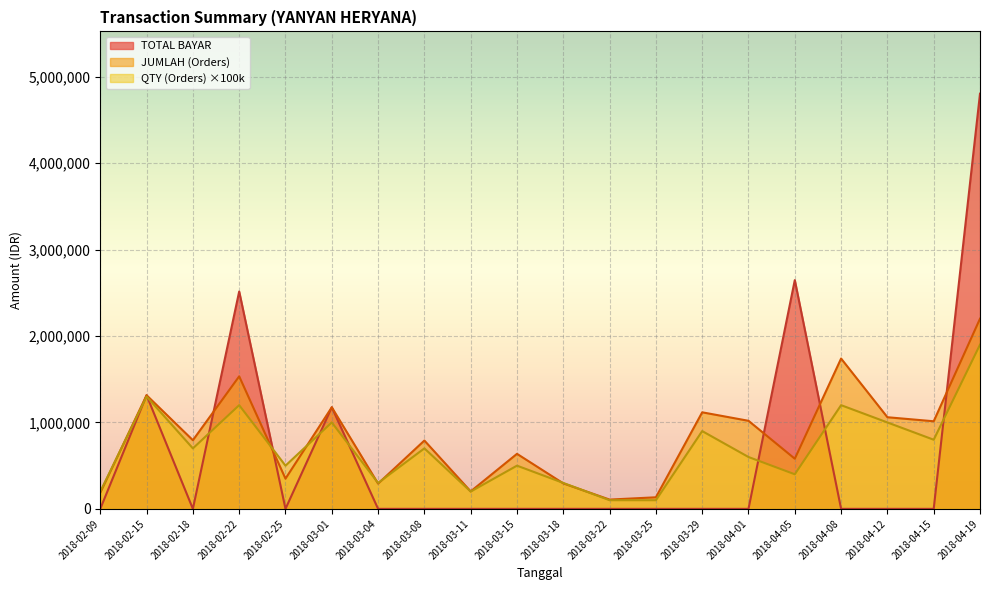

In JUMLAH (Orders), how many points are higher than both neighbors (excluding endpoints)?

7